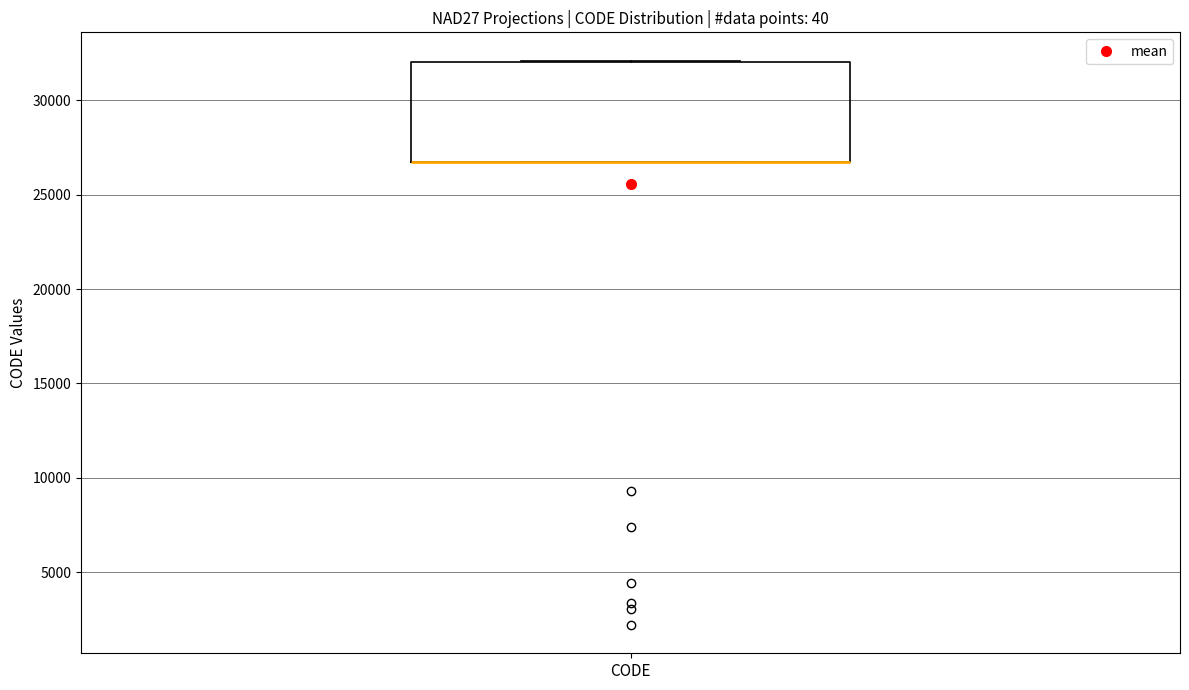

Transcribe this box plot: give where the median line is, the range the box spans, and where the two whiskers end, as read against the y-axis. The values are not printed on the chart, so give them approximately, as read against the axis.

median 26500 (drawn on the box's lower edge), box 26500 to 32000, whiskers 26500 to 32000